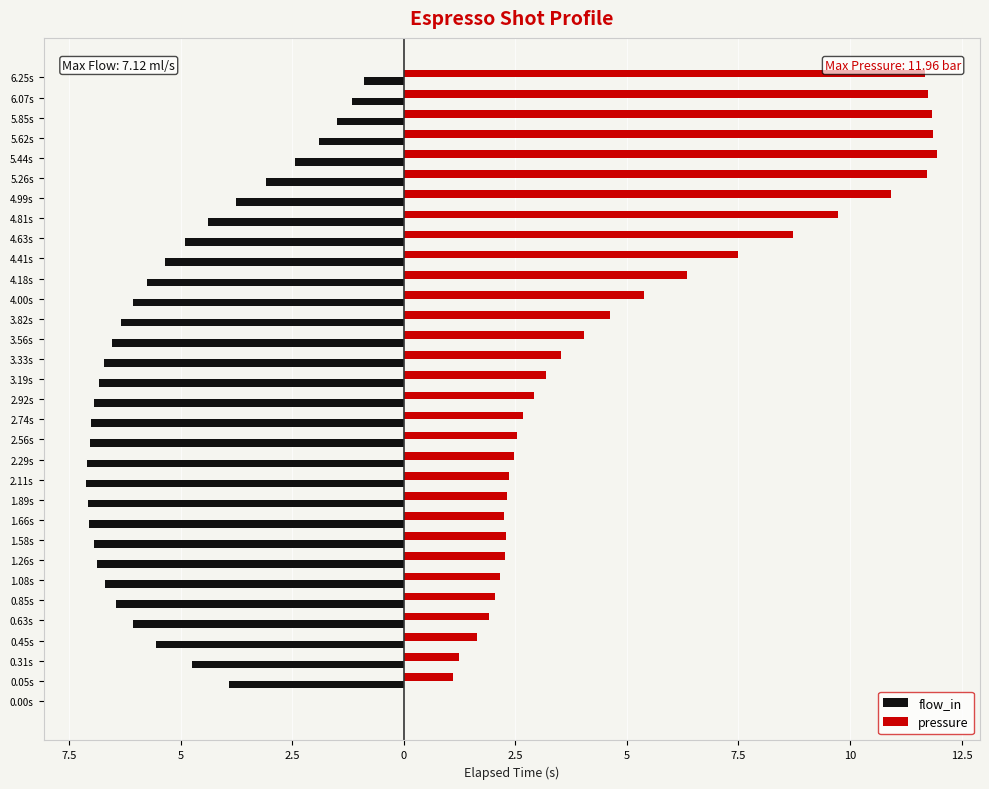

What are all the series names shown in the legend?

flow_in, pressure